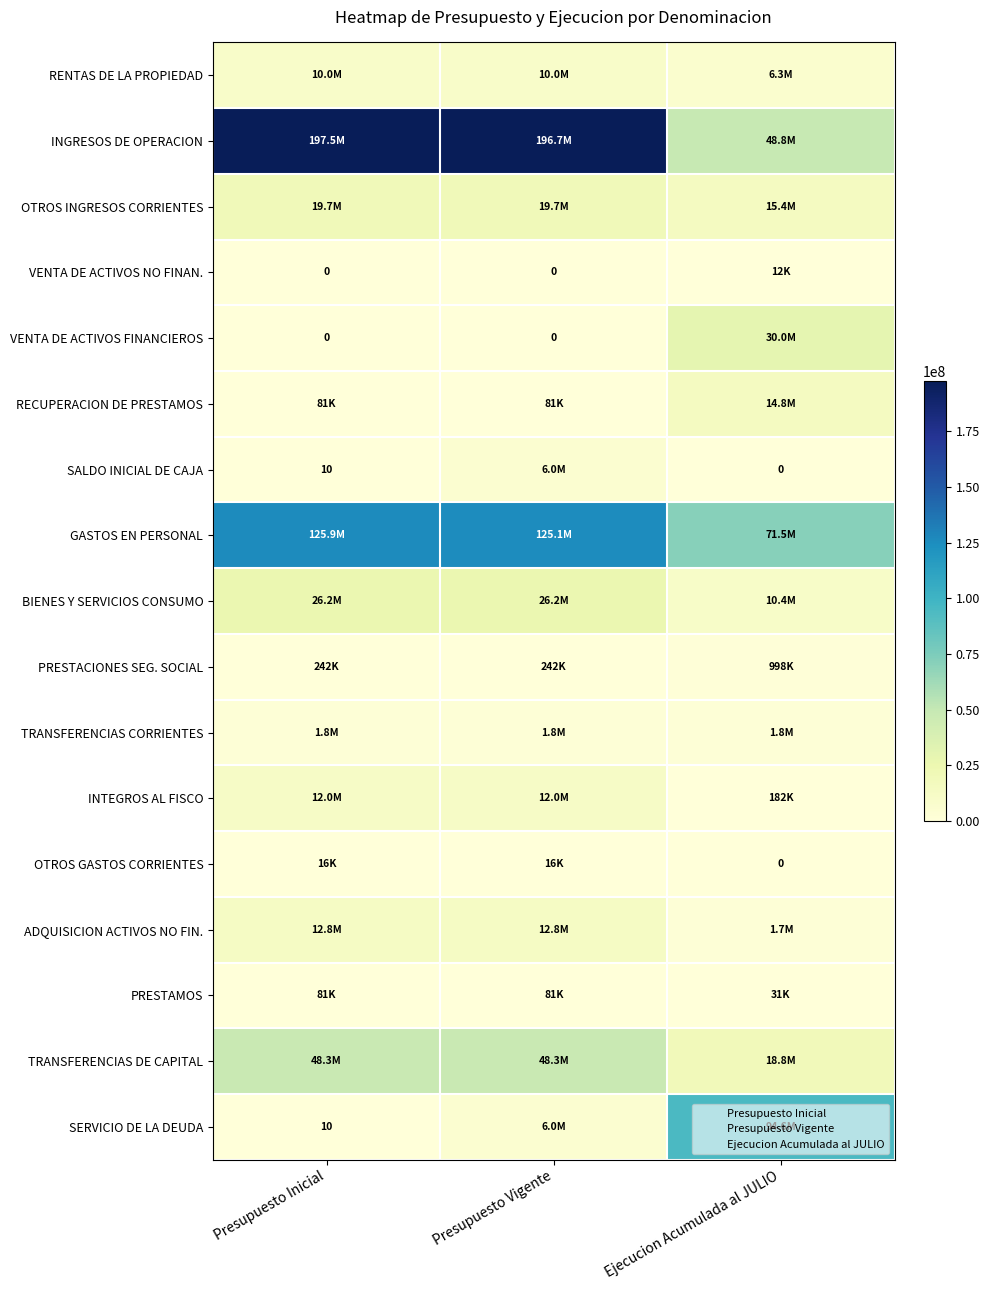

At which category is the sum across all series the highest?

Presupuesto Vigente